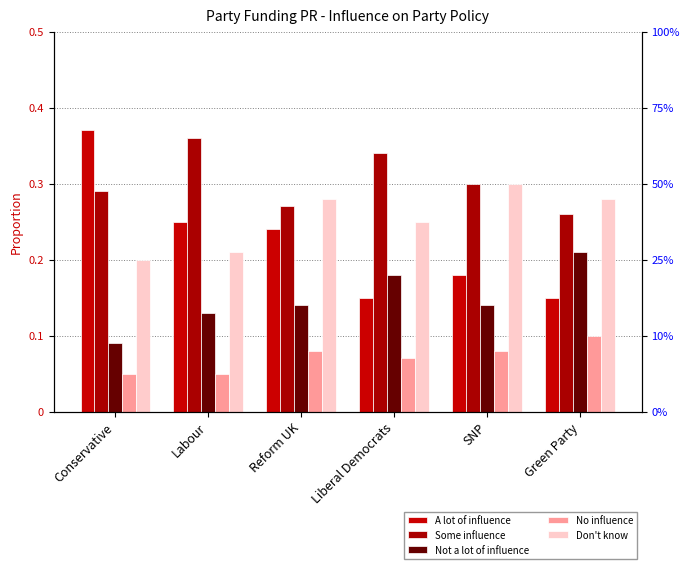

Does the chart contain any negative values?

No